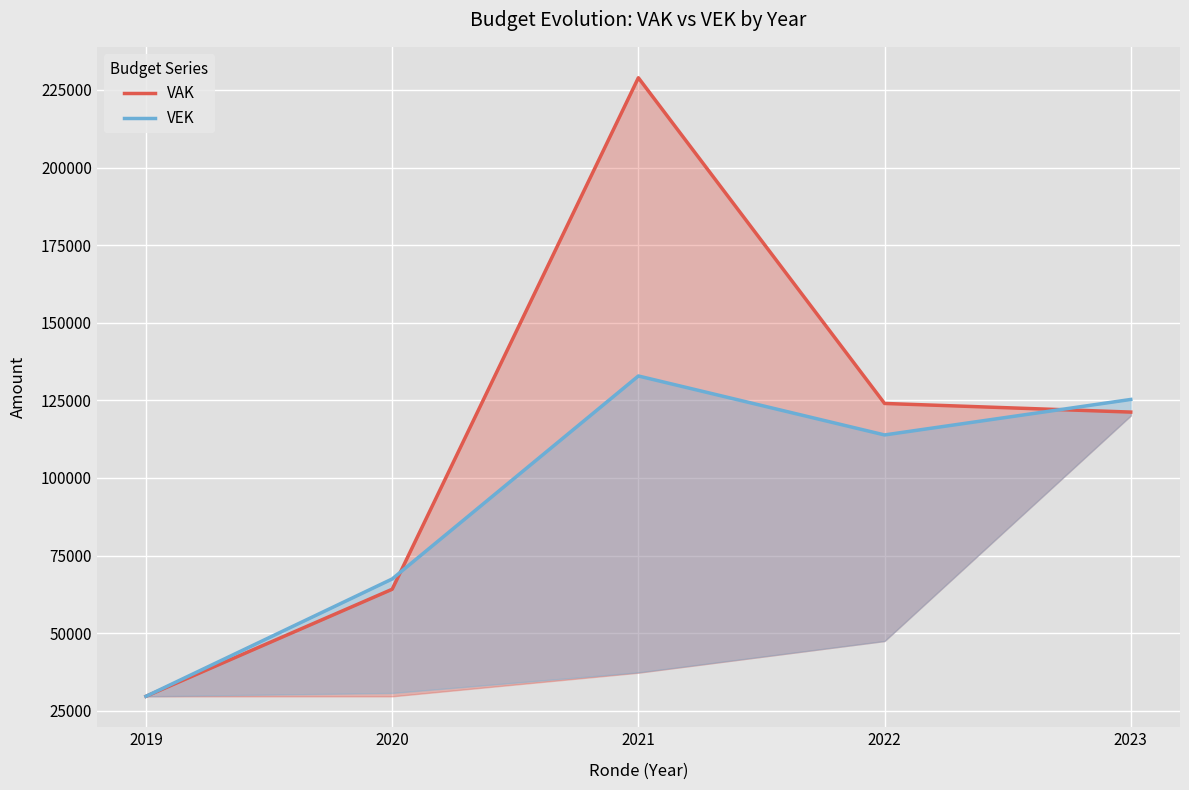

Does the chart display data point markers on the line(s)?

No